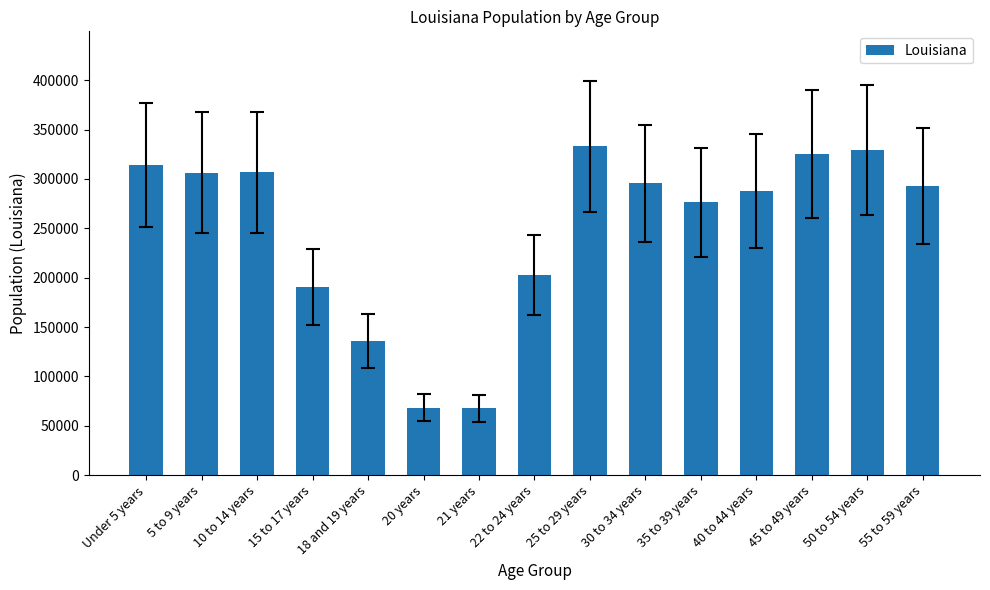

Are the bars horizontal?

No